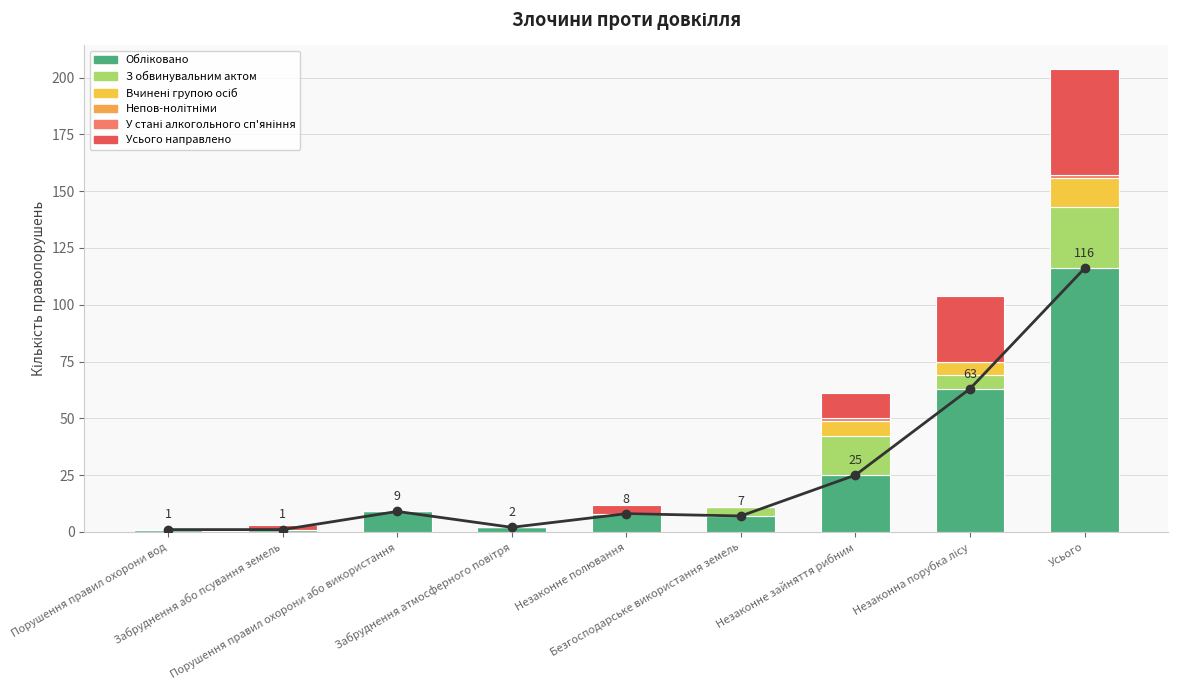

At which category does the chart reach its minimum across all series?

Порушення правил охорони вод